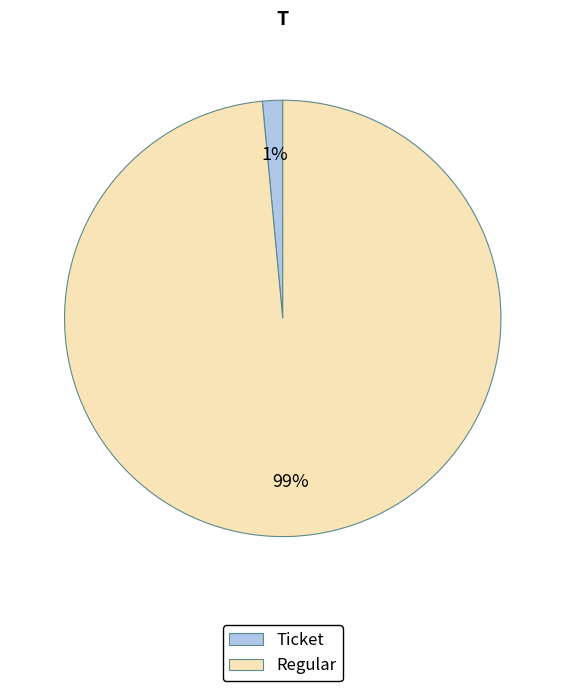

To the nearest percent, what is the combined percentage of Regular and Ticket?

100%